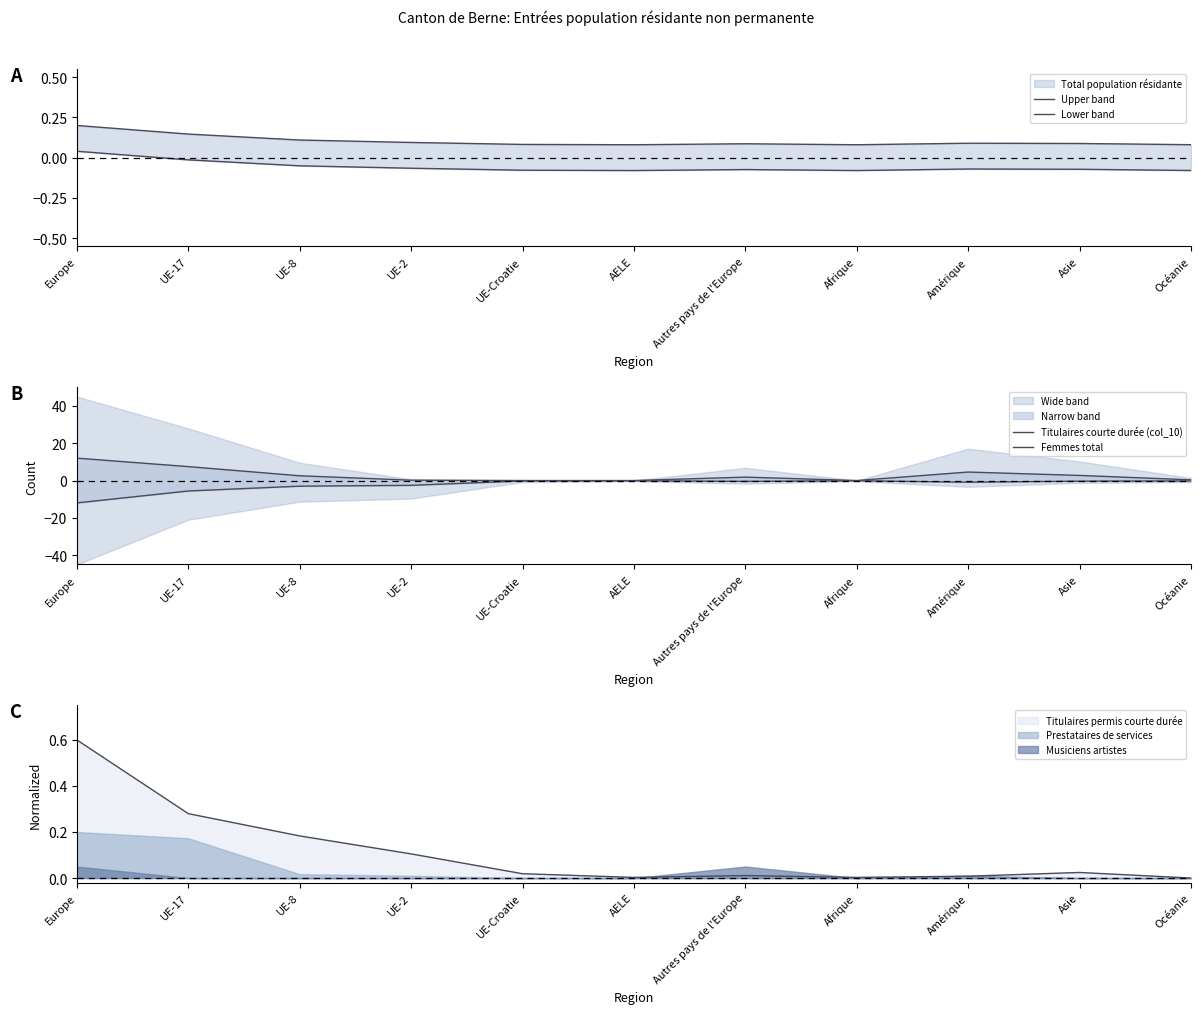

What position from the right is AELE?

6